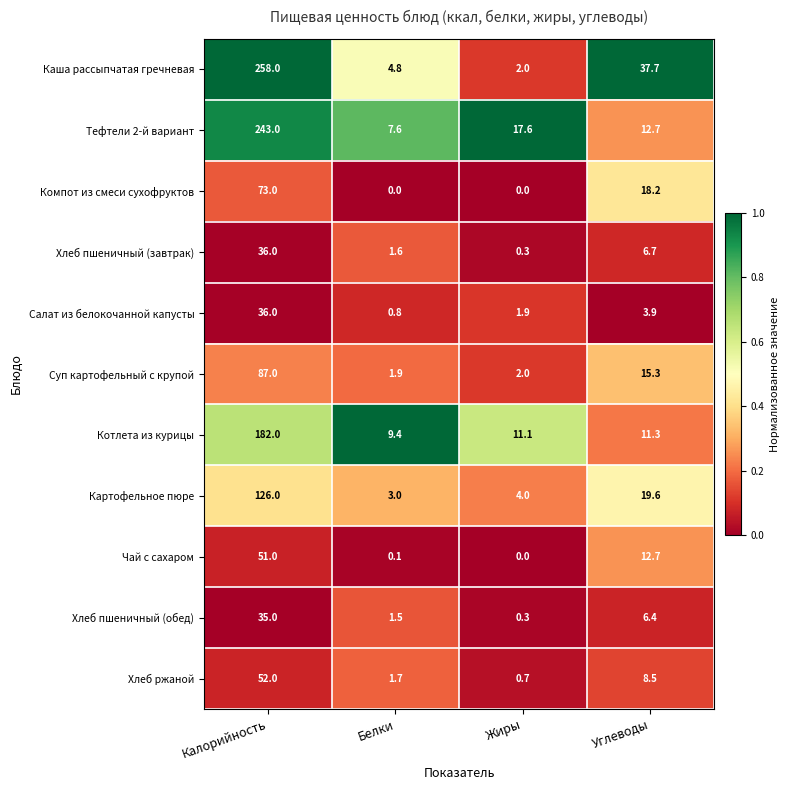

The value of Чай с сахаром at Углеводы is 12.7. True or false?

True